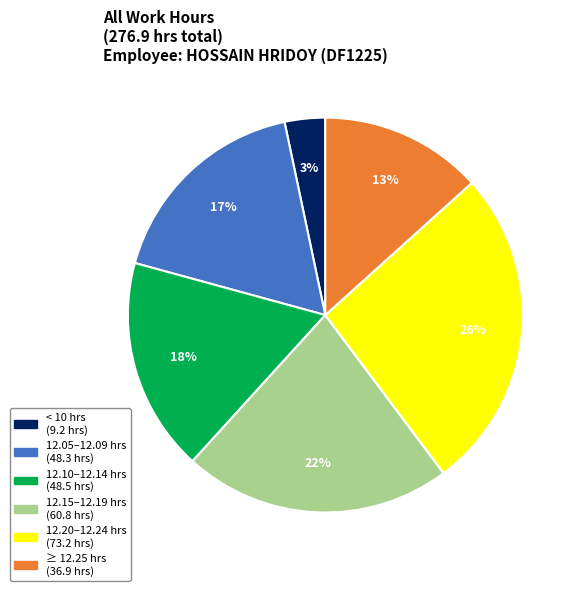

To the nearest percent, what is the difference between the largest and smallest slice percentages?

23%